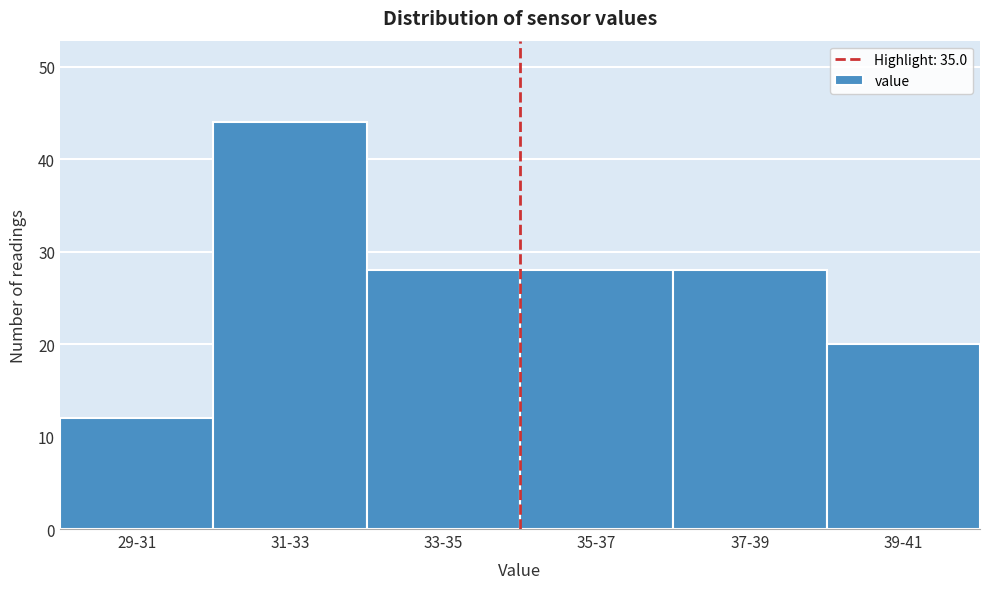

Reading right to left, extract all data points from this chart.

39-41=20	37-39=28	35-37=28	33-35=28	31-33=44	29-31=12